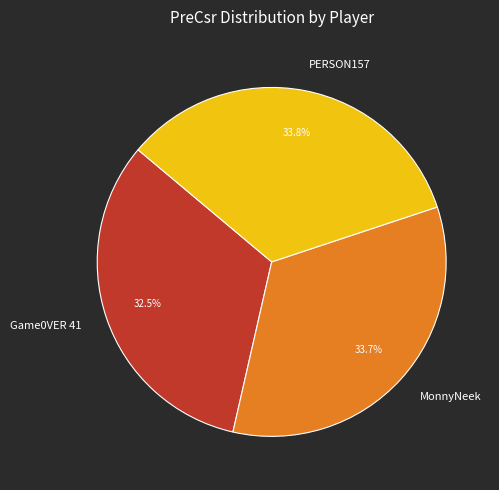

The PERSON157 slice represents 28% of the pie. True or false?

False